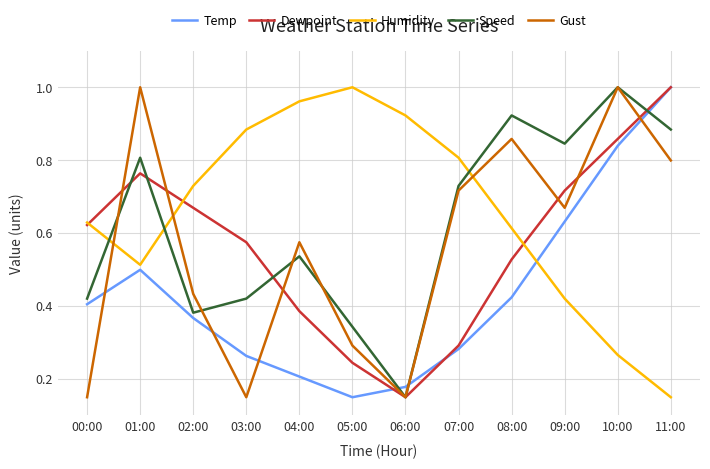

The value of Temp at 04:00 is 0.2. True or false?

True